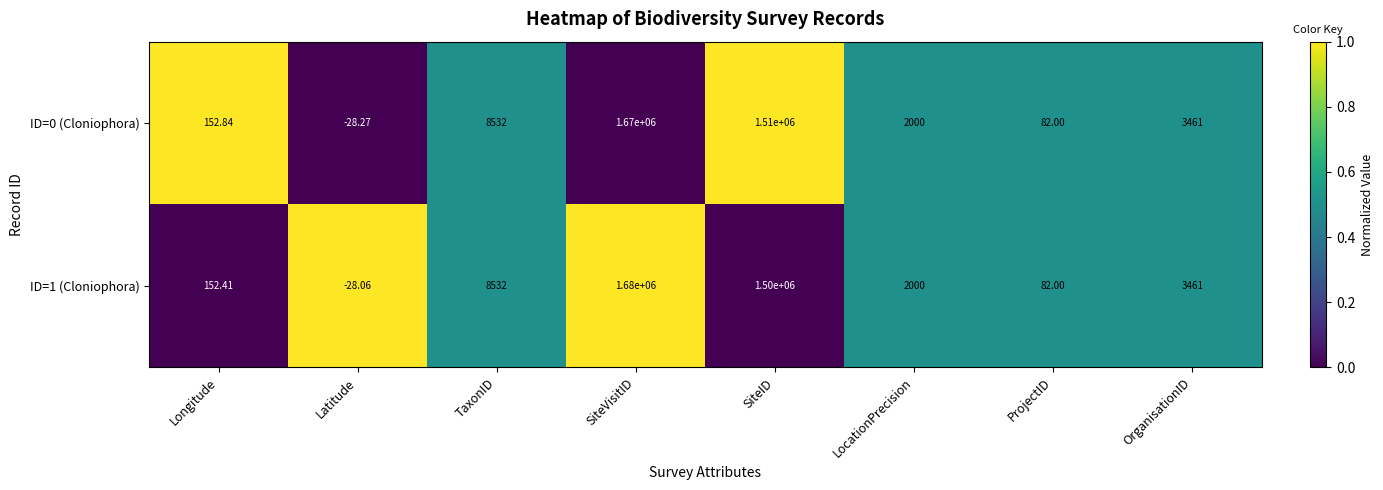

At which label does ID=0 (Cloniophora) first exceed 3461?

TaxonID